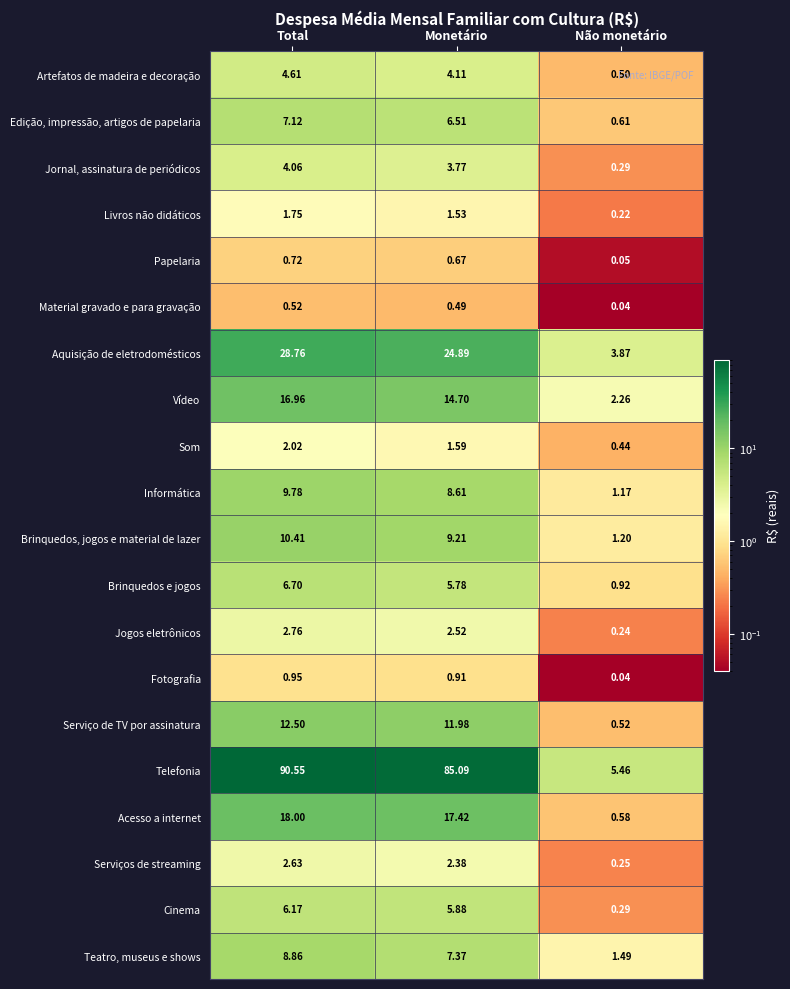

What is the spread (max minus min) of values at Não monetário?

5.4